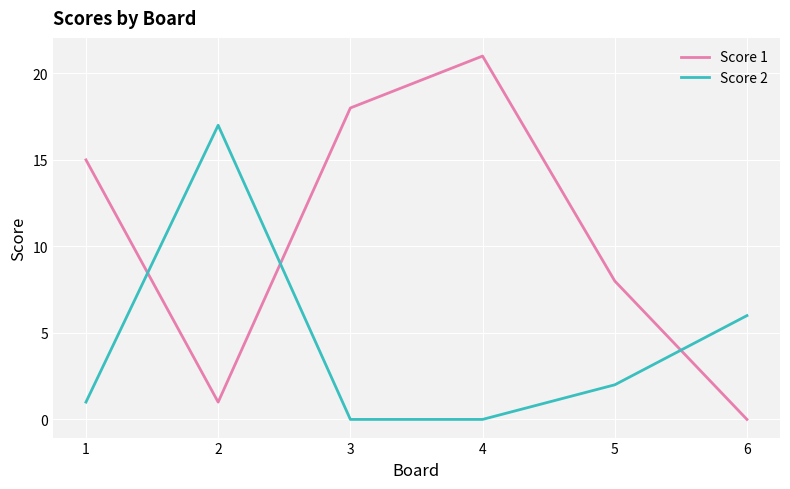

Is it true that Score 1 equals 15 at 1?

True